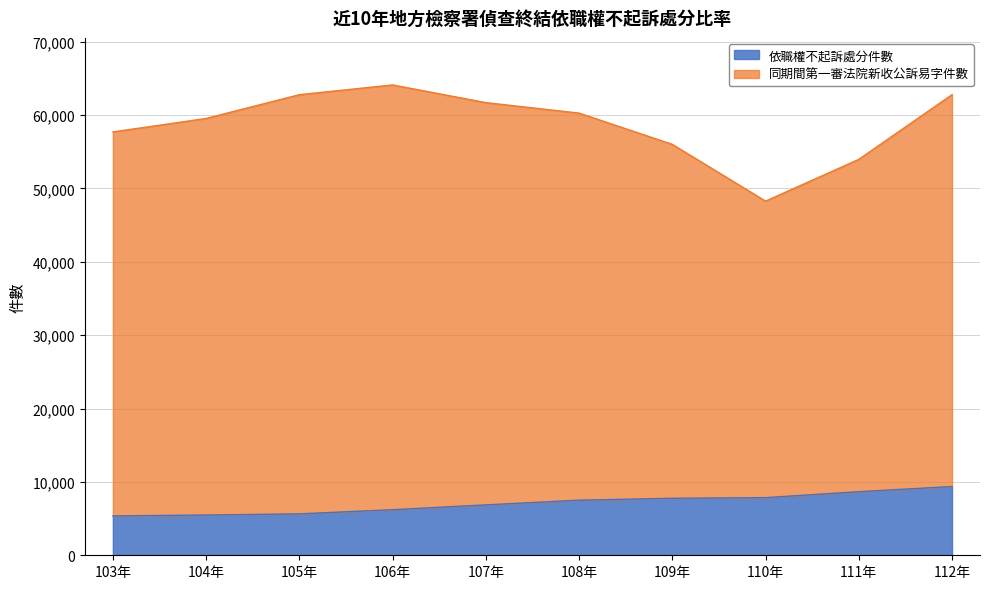

What is the ratio of the value at 103年 to the value at 106年?

0.9